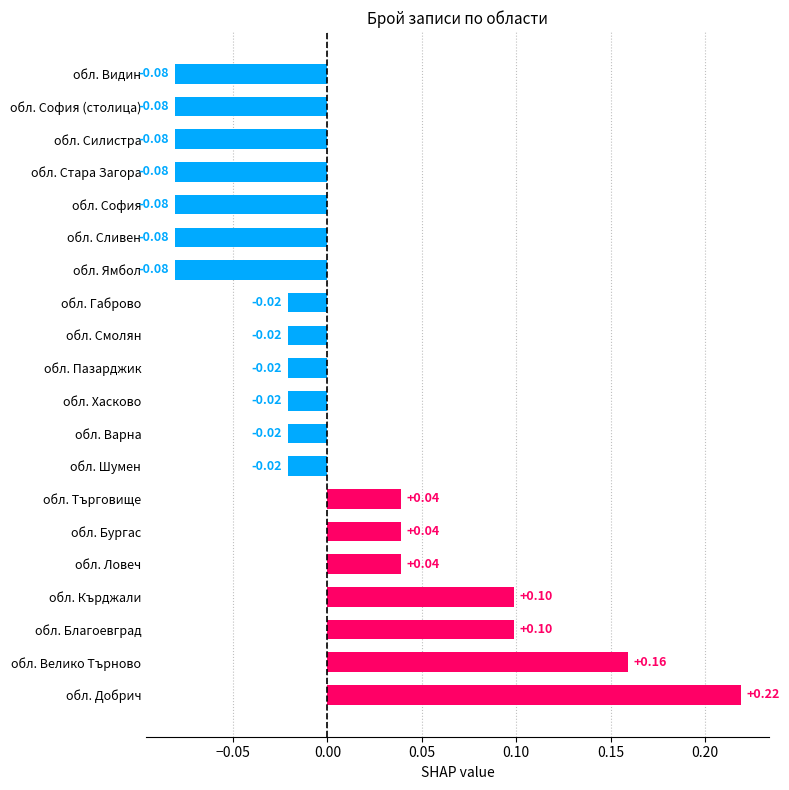

What is the difference between the maximum and second lowest values?

0.3